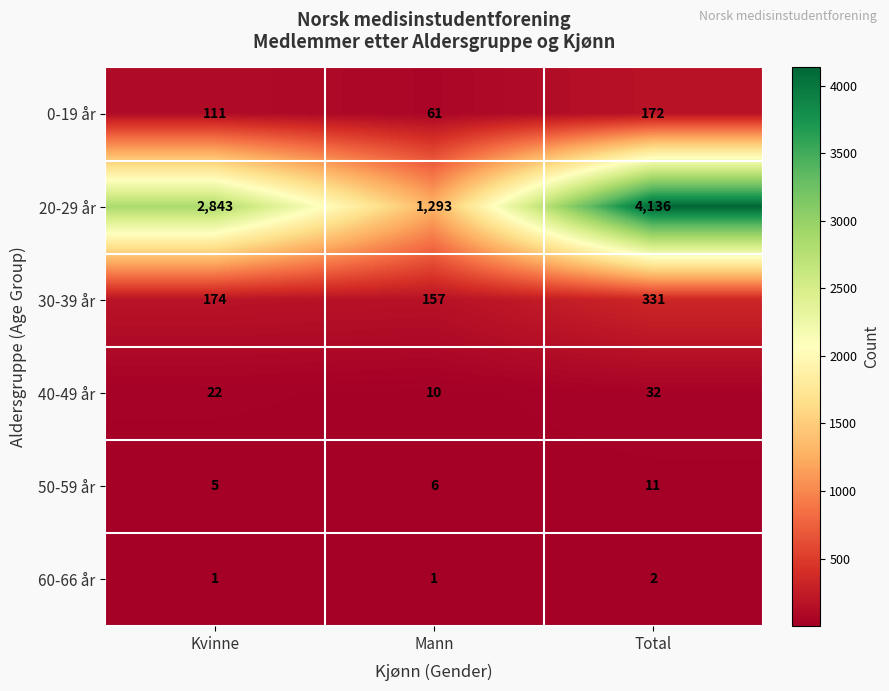

Between Kvinne and Mann, which series saw the biggest shift?

20-29 år